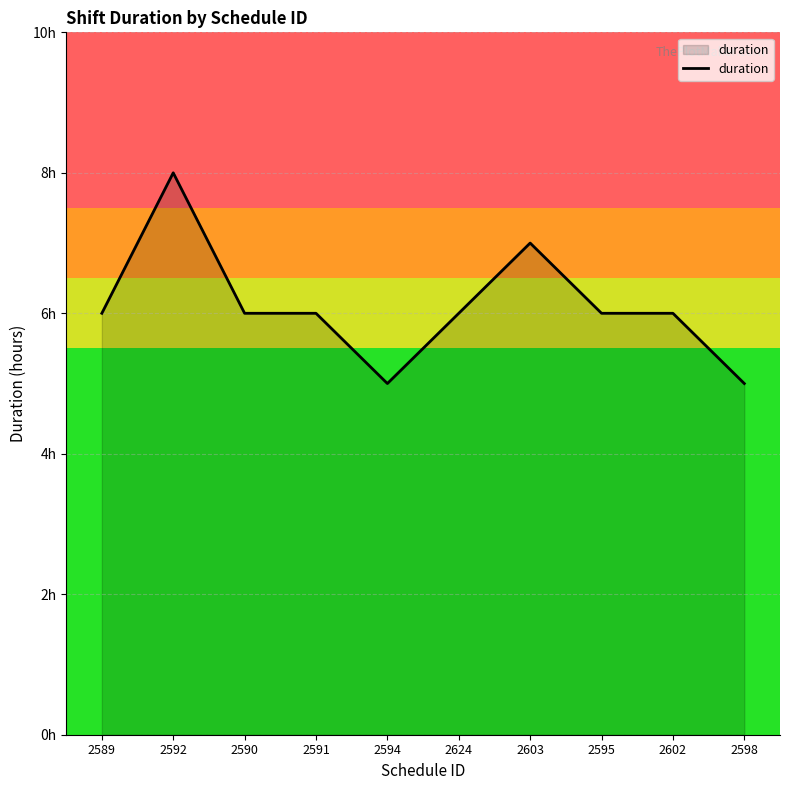

Does the chart display data point markers on the line(s)?

No